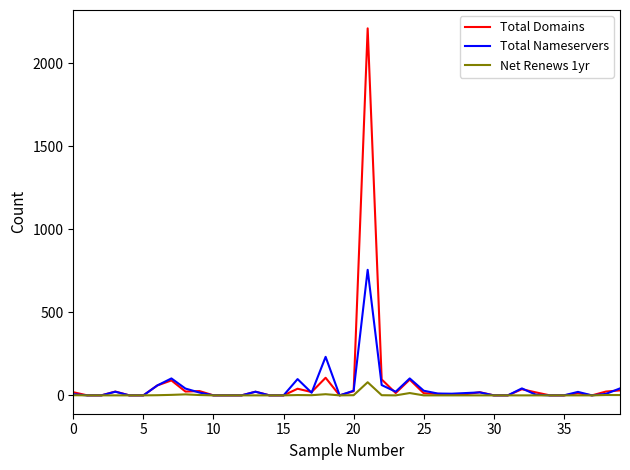

What is the maximum value shown in the chart?

2210